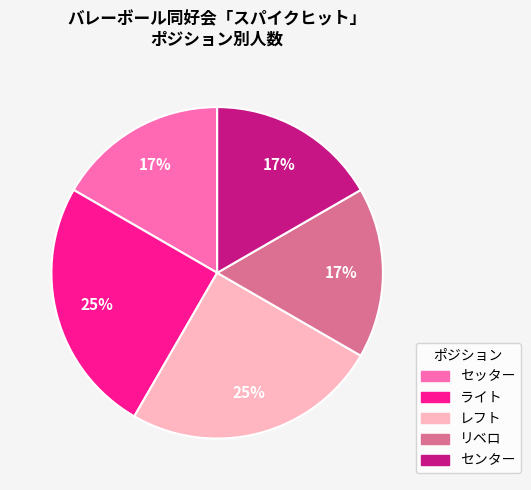

Does ライト account for over 50% of the chart?

No